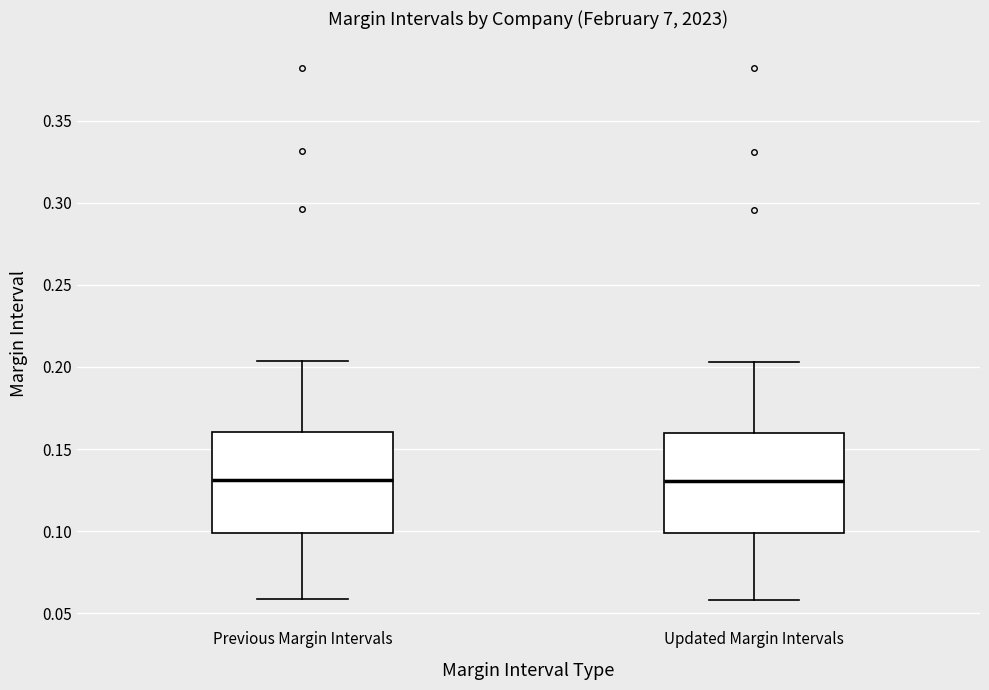

Reading left to right, read every box against the y-axis: the position of its median line, the range the box covers, and the ends of its whiskers. The values are not printed on the chart, so give them approximately, as read against the axis.

Previous Margin Intervals: median 0.130, box 0.100 to 0.160, whiskers 0.060 to 0.205
Updated Margin Intervals: median 0.130, box 0.100 to 0.160, whiskers 0.060 to 0.205